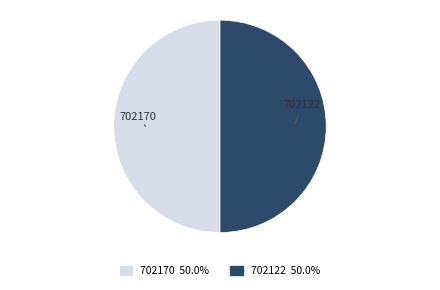

How many slices are in this pie chart?

2